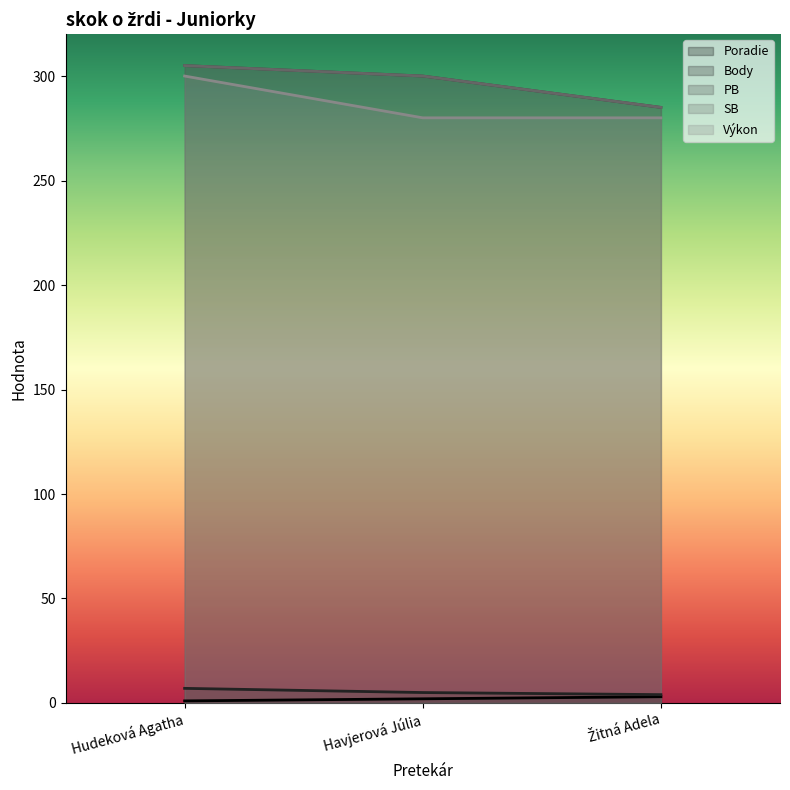

What is the average value of the PB series?

297